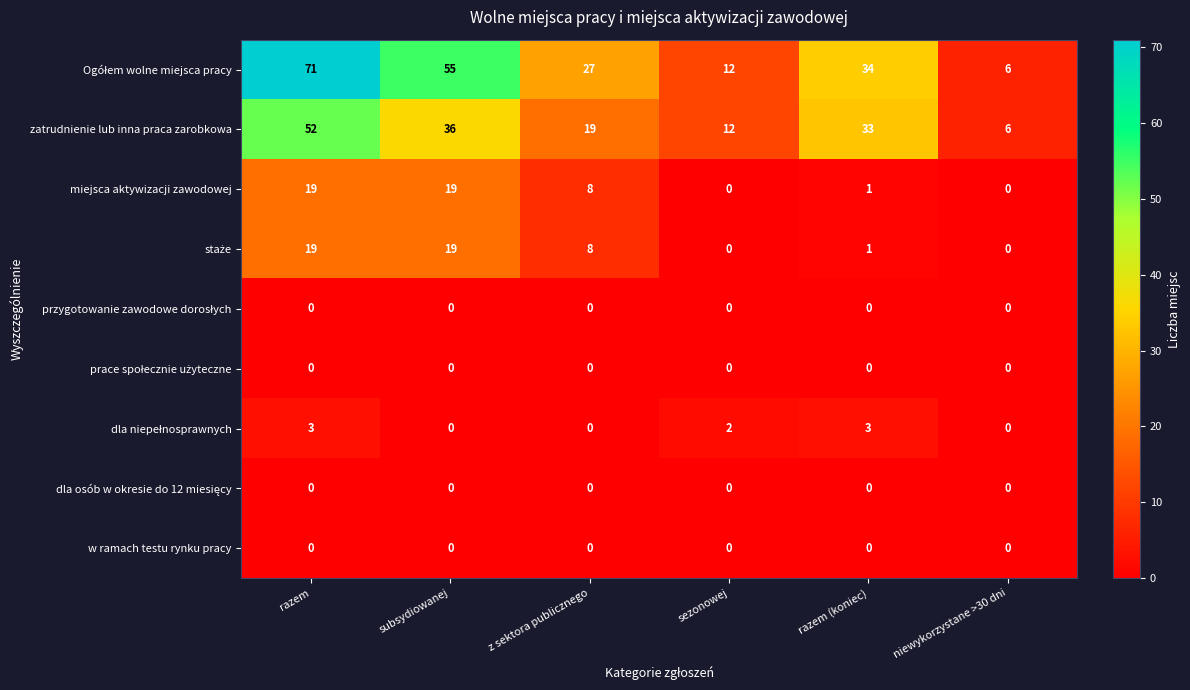

What is the spread (max minus min) of values at subsydiowanej?

55